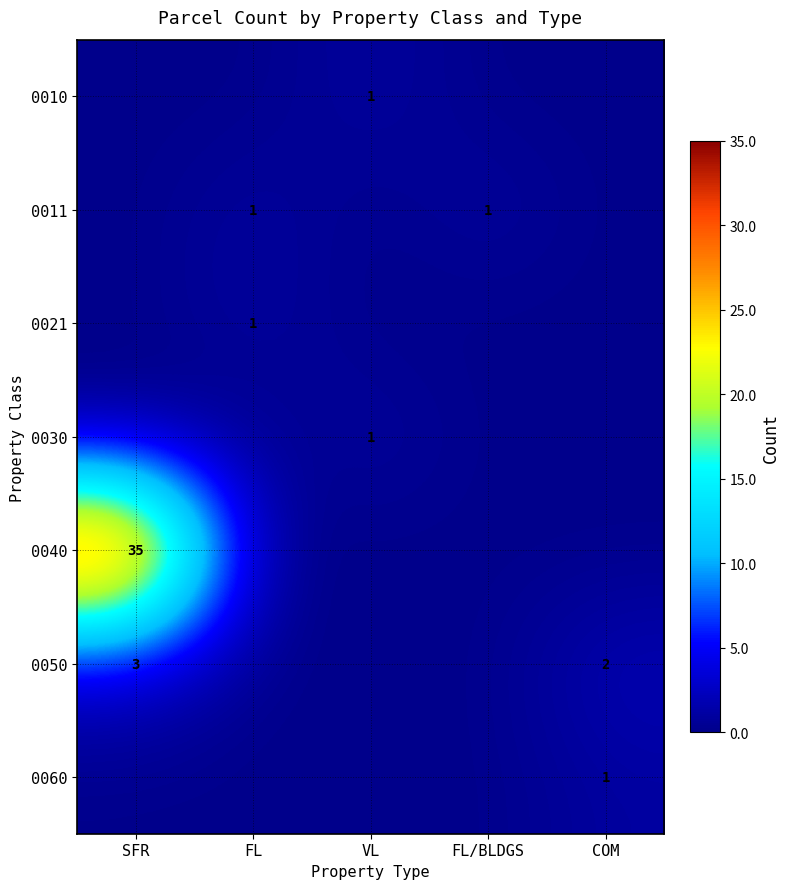

The value of 0010 at VL is 1. True or false?

True